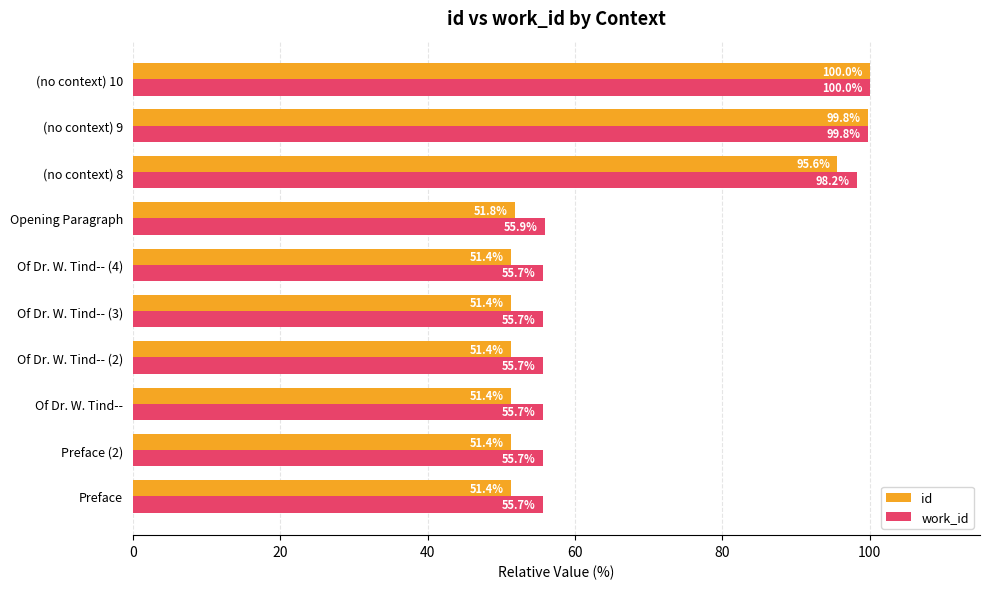

At which category is the sum across all series the highest?

(no context) 10